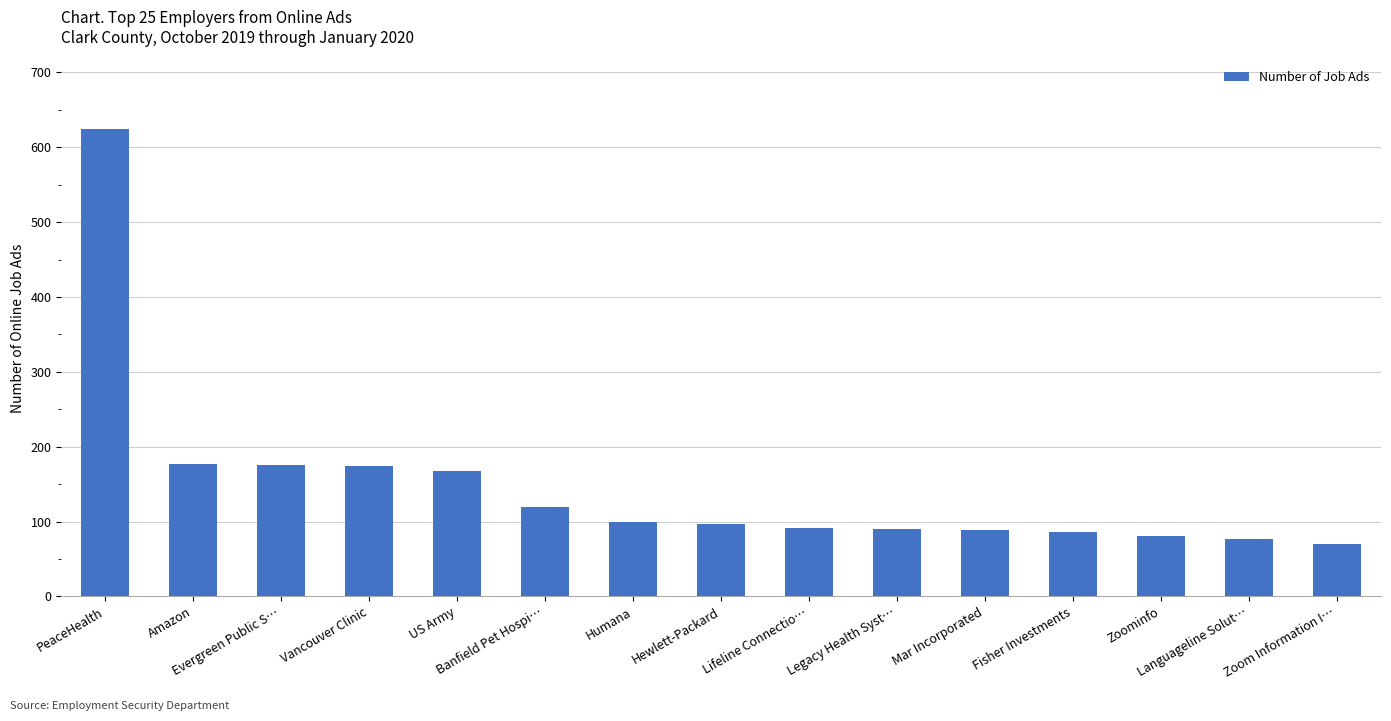

Approximately how many times larger is the value at Zoominfo compared to PeaceHealth?

0.1